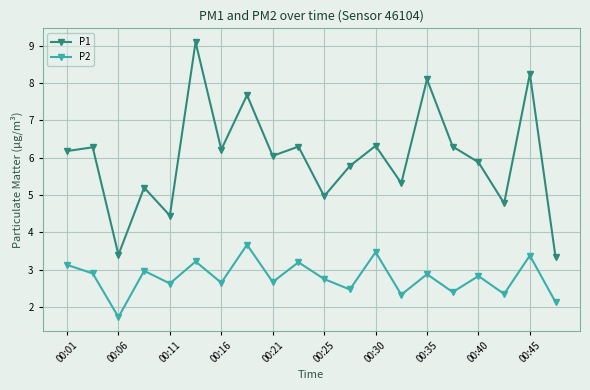

Which series has the largest total across all categories?

P1